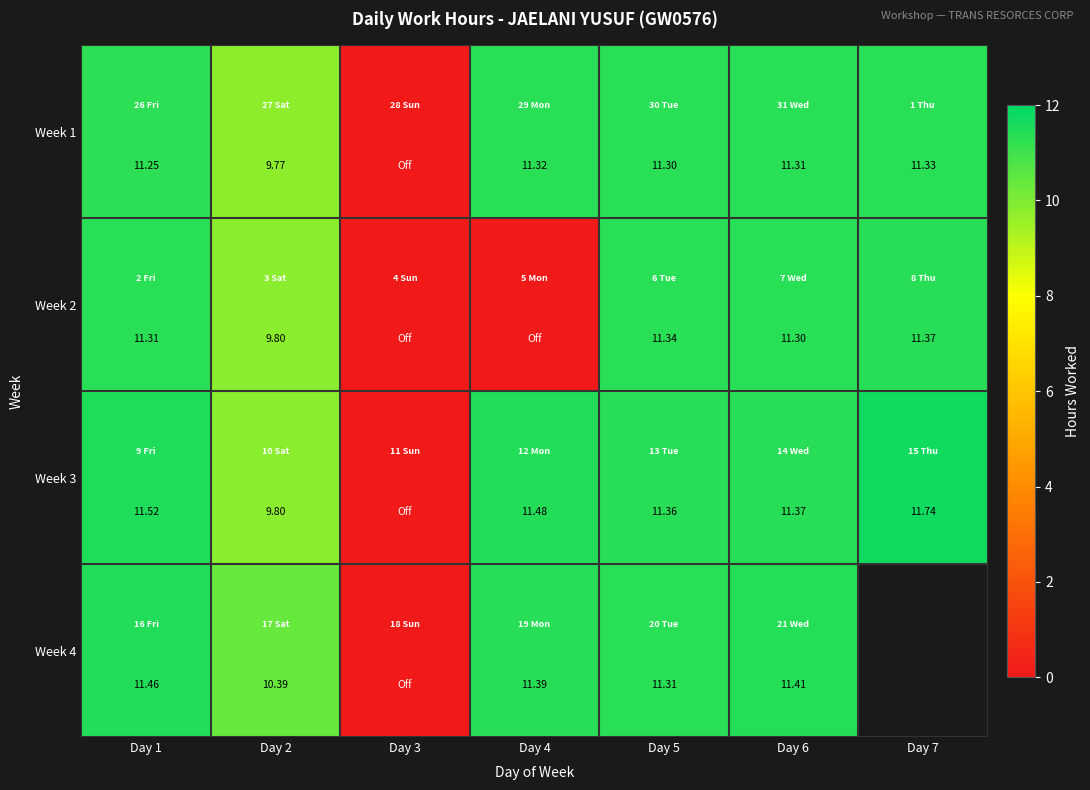

At which category is the sum across all series the highest?

Day 1